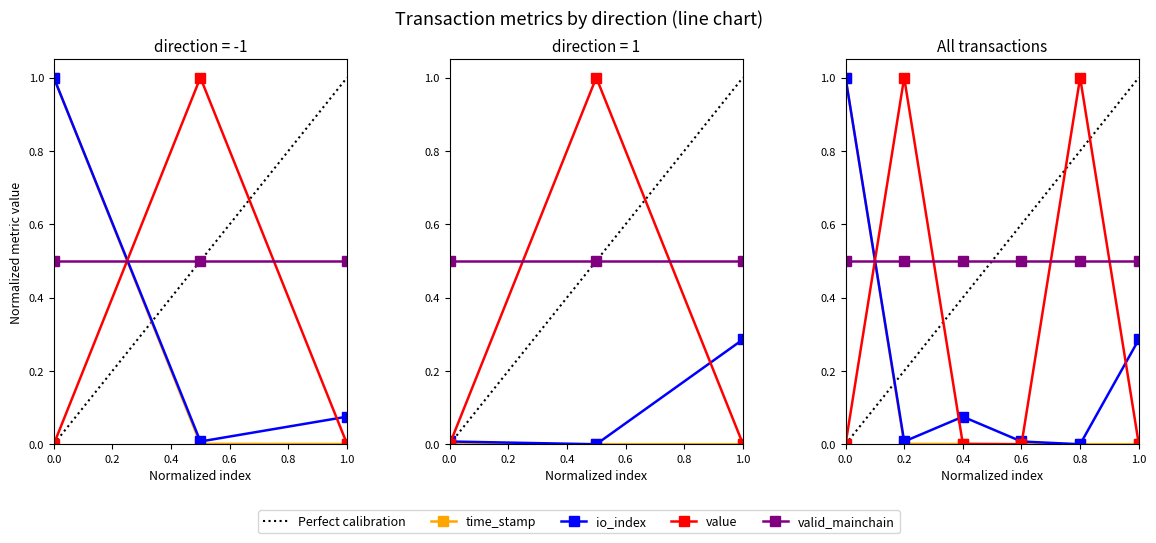

At which label is value closest to 0?

-1